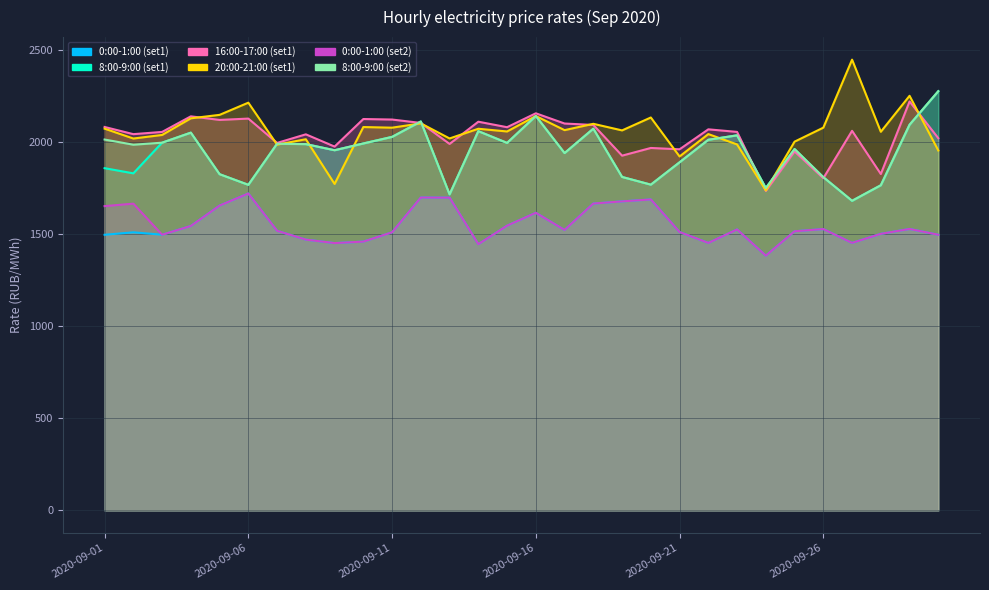

Which series ends up on top after the final intersection of 16:00-17:00 (set1) and 20:00-21:00 (set1)?

16:00-17:00 (set1)